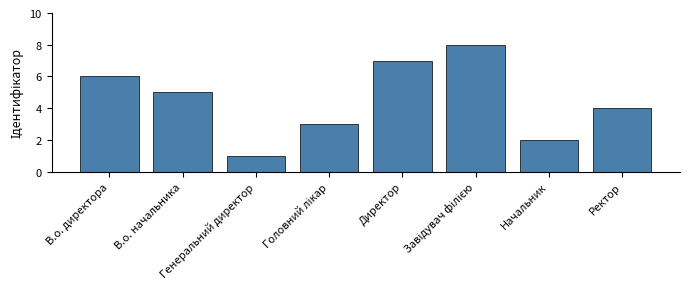

What is the change in value from В.о. директора to Начальник?

-4